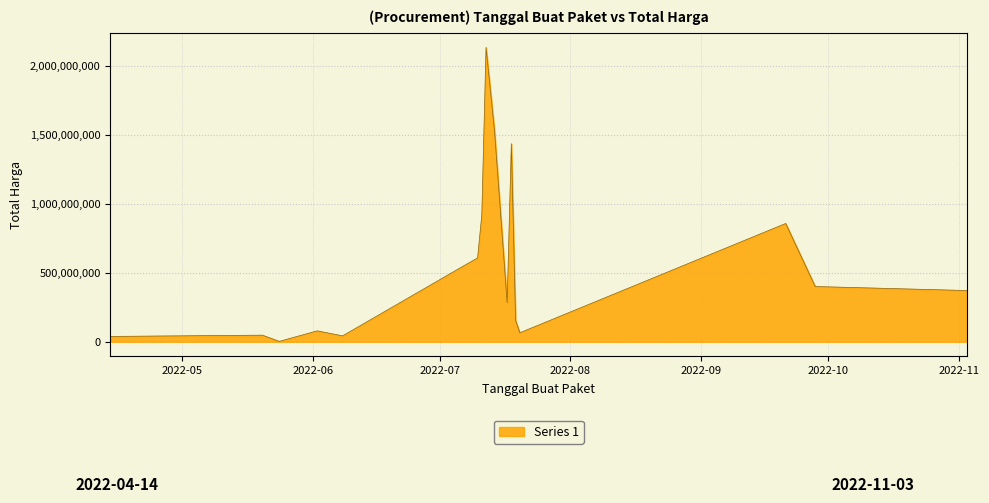

What is the difference between the maximum and minimum values?

2131713000